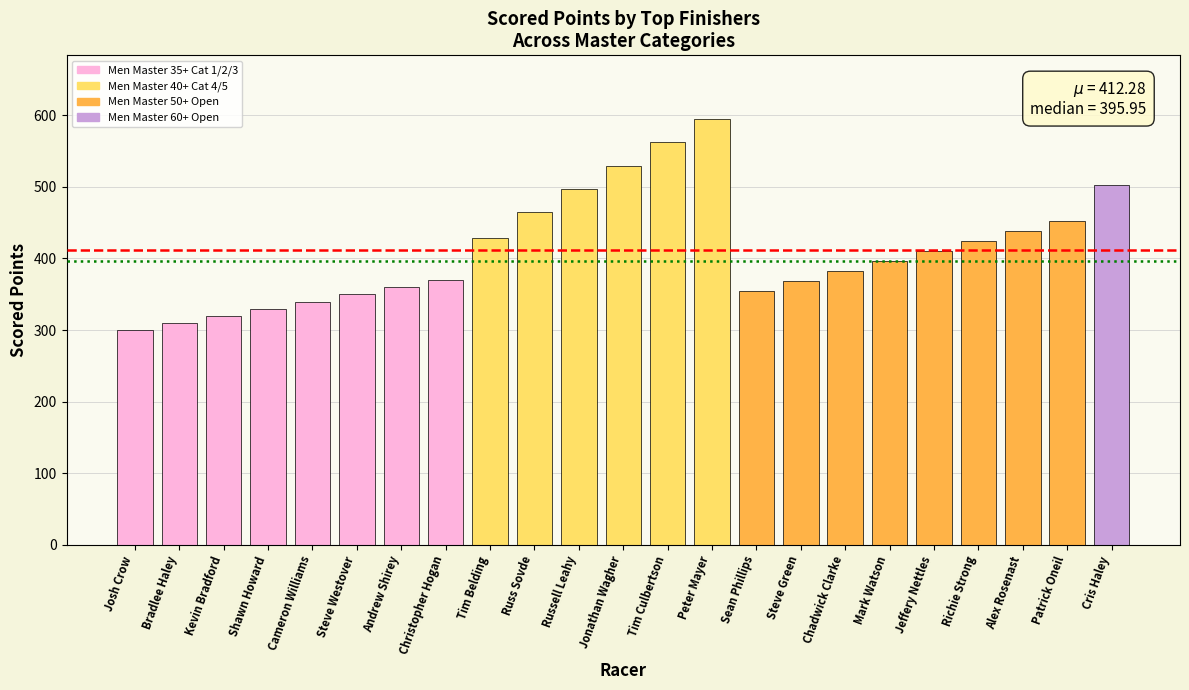

Is it true that the value at Steve Green is 368.0?

True